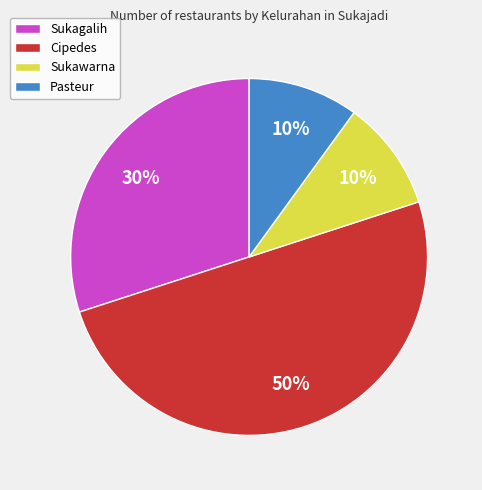

True or false: Cipedes accounts for 36% of the total.

False